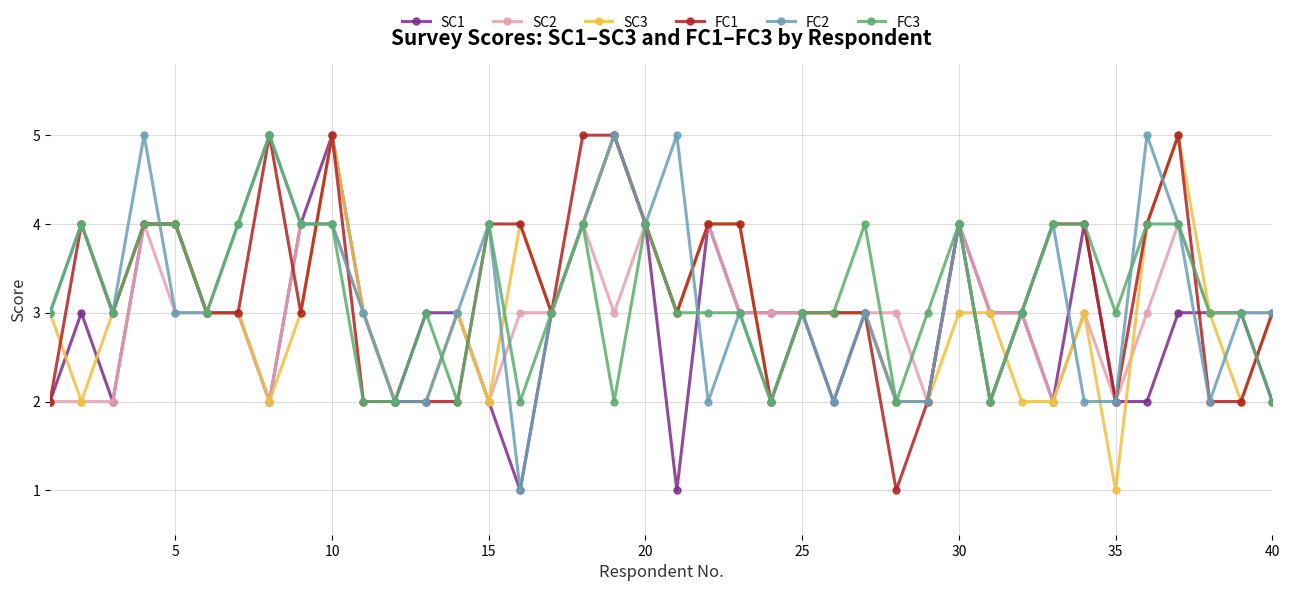

What is the maximum value shown in the chart?

5